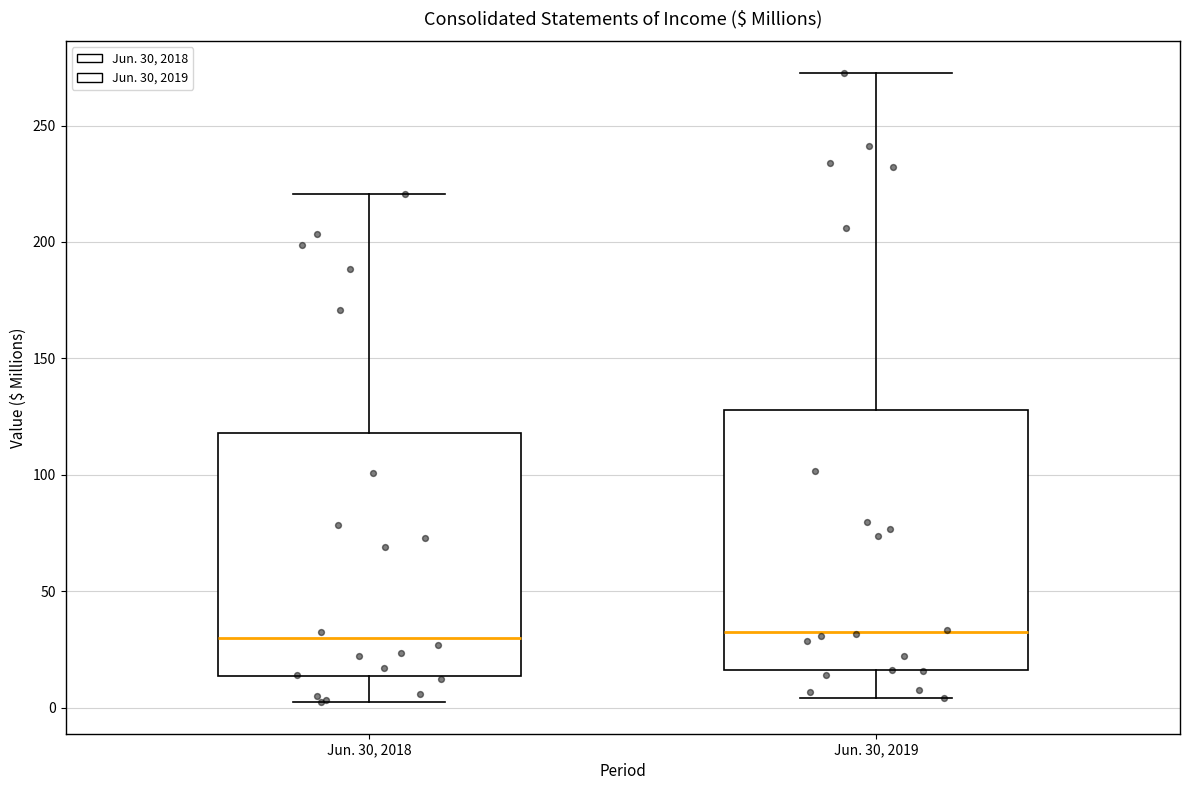

Reading left to right, transcribe this box plot: for each box, give where its median line is, the range the box spans, and where its two whiskers end, as read against the y-axis. The values are not printed on the chart, so give them approximately, as read against the axis.

Jun. 30, 2018: median 30, box 15 to 120, whiskers 0 to 220
Jun. 30, 2019: median 30, box 15 to 130, whiskers 5 to 275